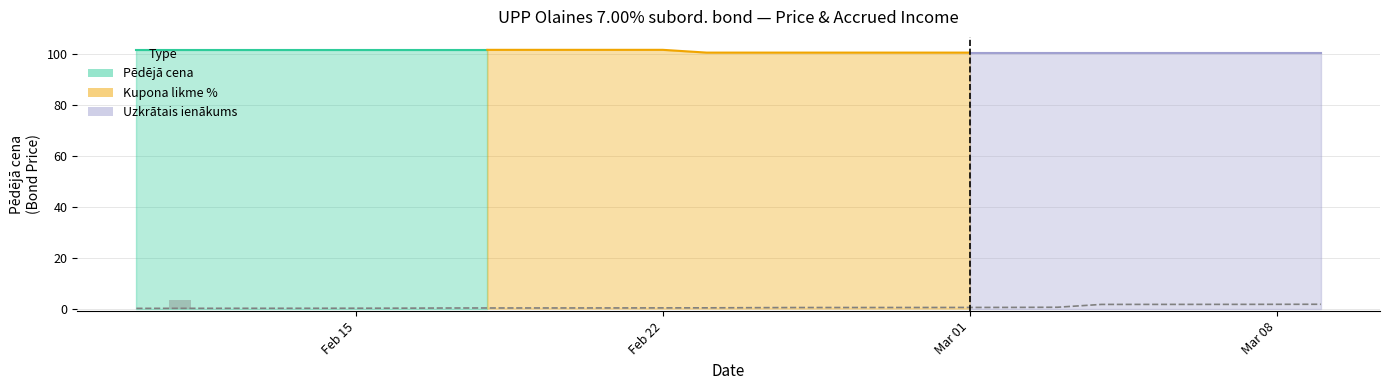

What is the minimum value for Uzkrātais ienākums?

0.1